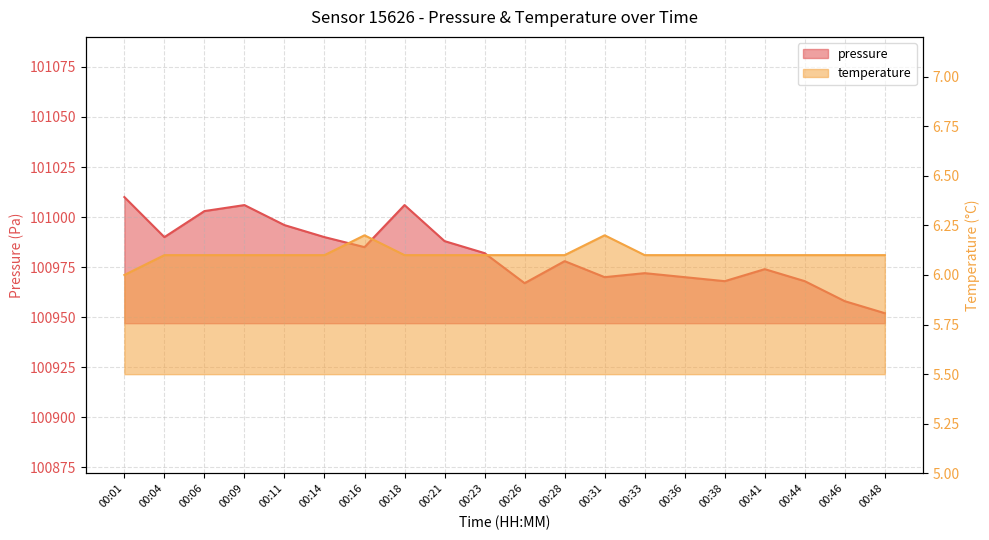

Reading left to right, list all the values displayed in this chart.

pressure: 00:01=101010.0	00:04=100990.0	00:06=101003.0	00:09=101006.0	00:11=100996.0	00:14=100990.0	00:16=100985.0	00:18=101006.0	00:21=100988.0	00:23=100982.0	00:26=100967.0	00:28=100978.0	00:31=100970.0	00:33=100972.0	00:36=100970.0	00:38=100968.0	00:41=100974.0	00:44=100968.0	00:46=100958.0	00:48=100952.0
temperature: 00:01=6.0	00:04=6.1	00:06=6.1	00:09=6.1	00:11=6.1	00:14=6.1	00:16=6.2	00:18=6.1	00:21=6.1	00:23=6.1	00:26=6.1	00:28=6.1	00:31=6.2	00:33=6.1	00:36=6.1	00:38=6.1	00:41=6.1	00:44=6.1	00:46=6.1	00:48=6.1